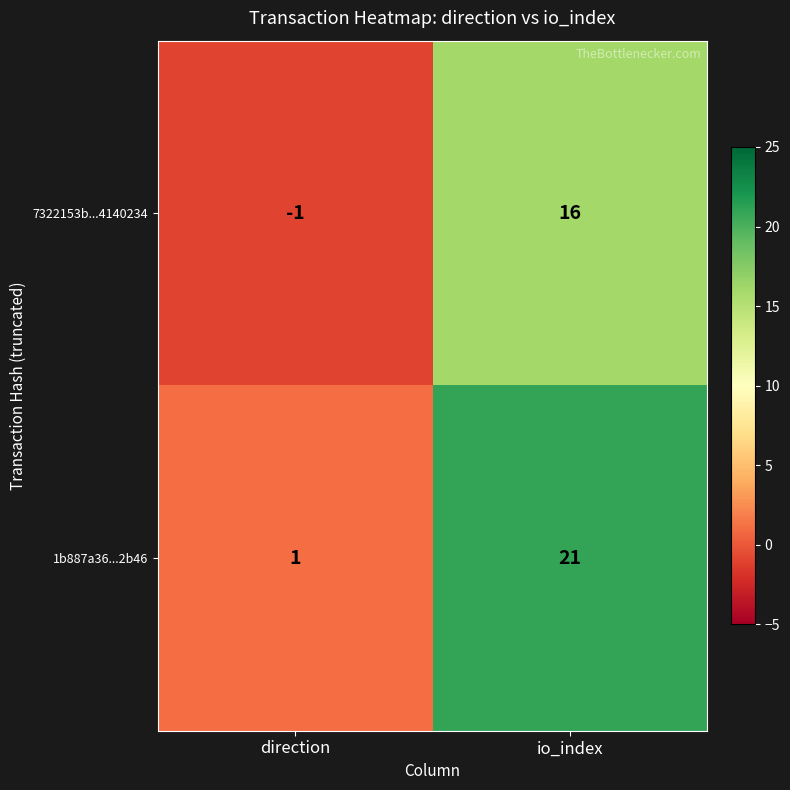

How many categories are shown in the chart?

2